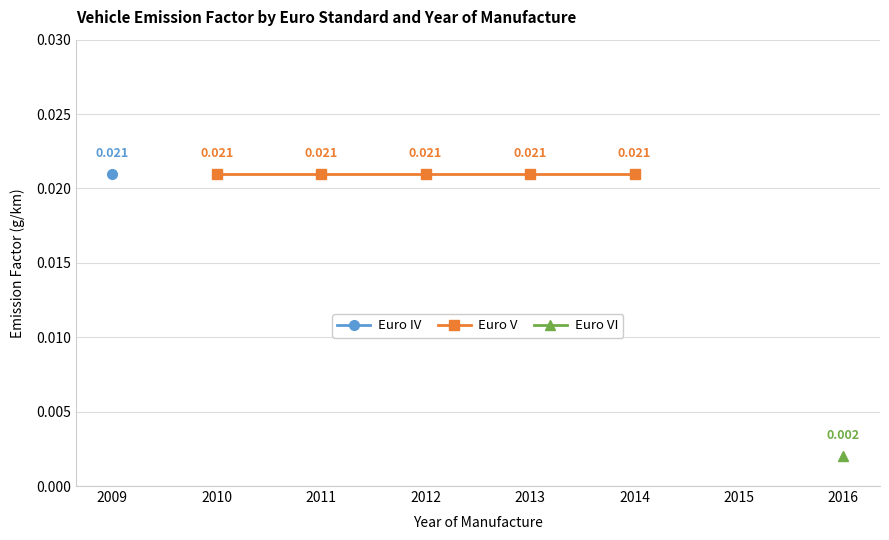

What are all the series names shown in the legend?

Euro IV, Euro V, Euro VI